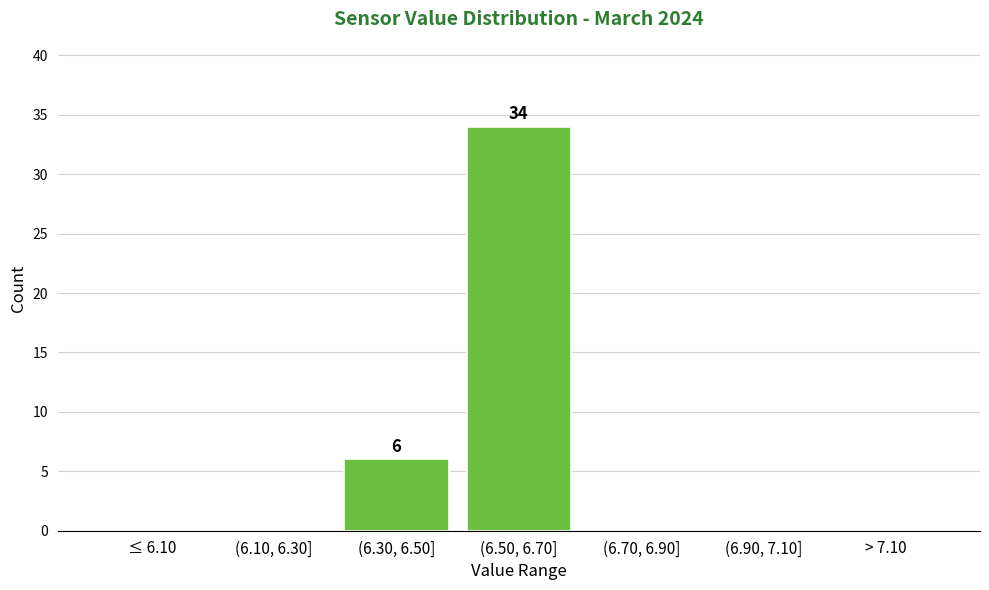

Reading right to left, transcribe all the data shown in this chart.

> 7.10=0	(6.90, 7.10]=0	(6.70, 6.90]=0	(6.50, 6.70]=34	(6.30, 6.50]=6	(6.10, 6.30]=0	≤ 6.10=0